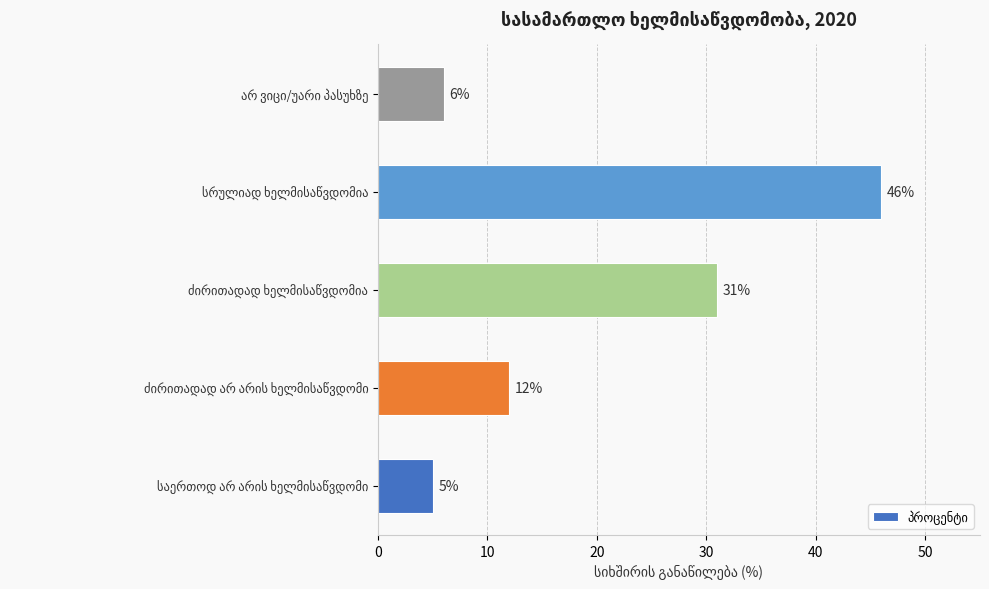

What is the difference between the maximum and minimum values?

41